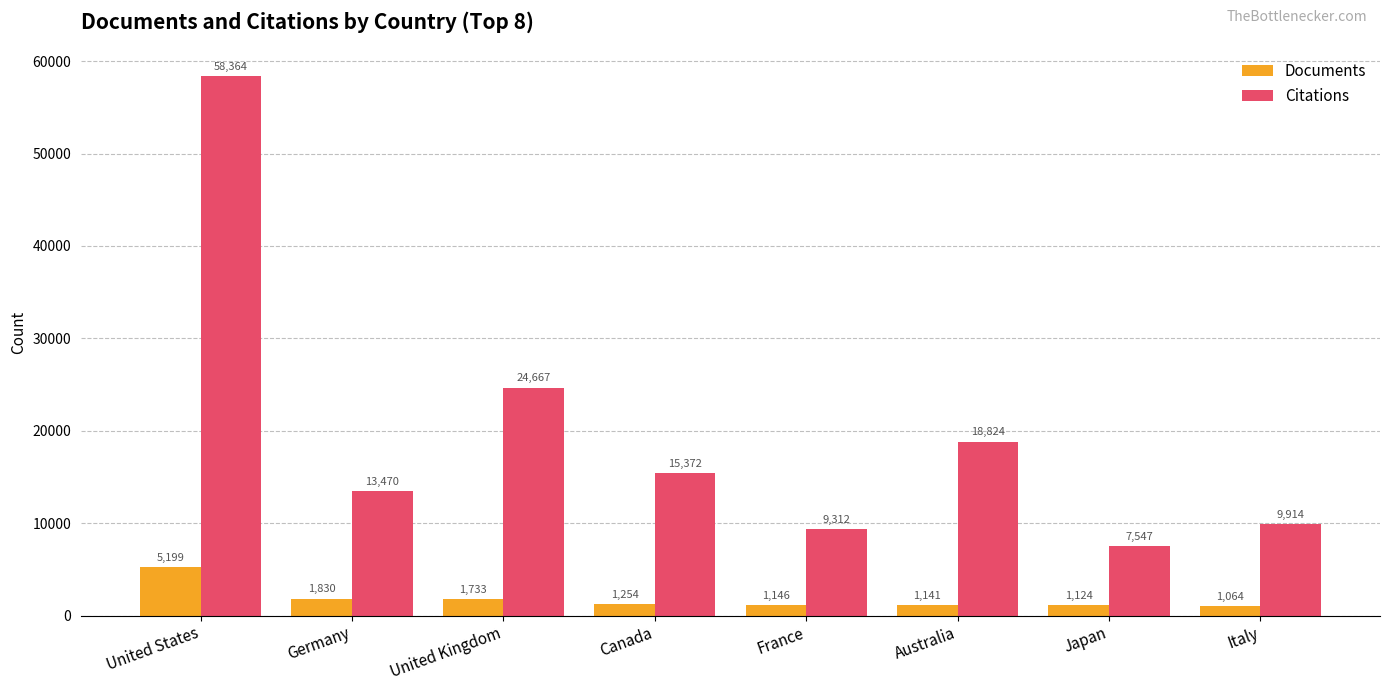

What is the difference between the Documents values at United Kingdom and Japan?

609